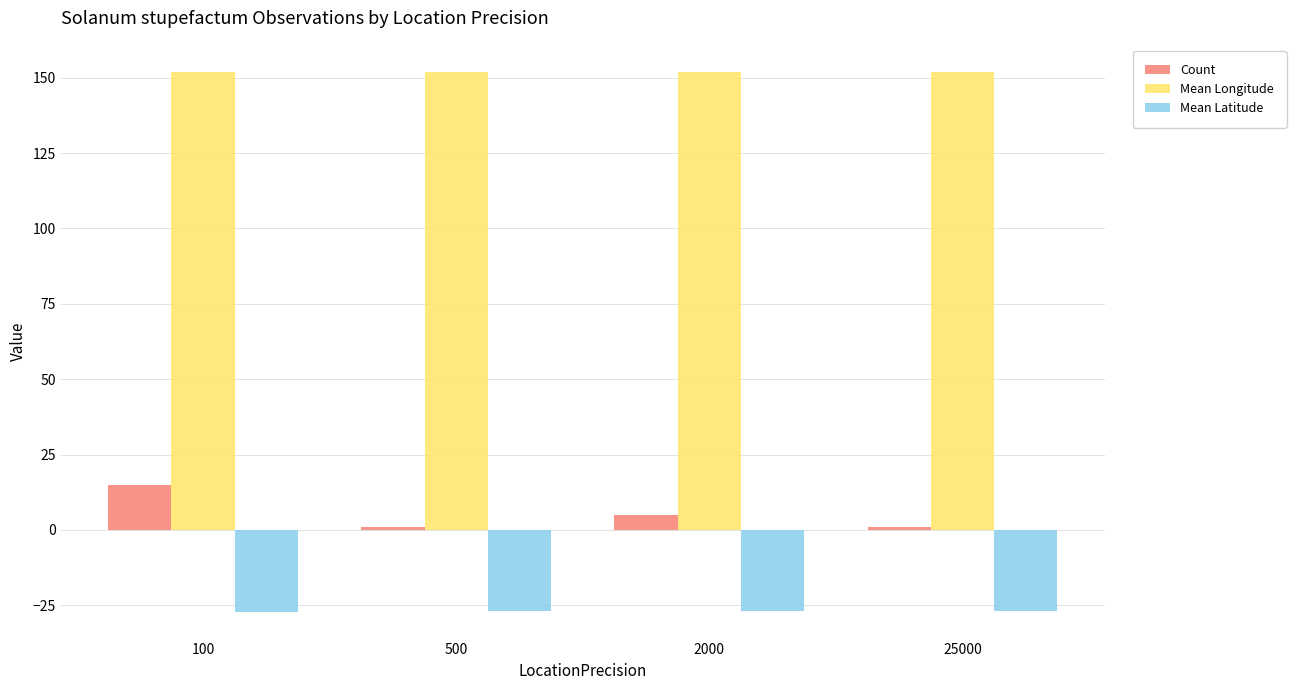

True or false: Mean Longitude has a value of 225.3 at 100.

False